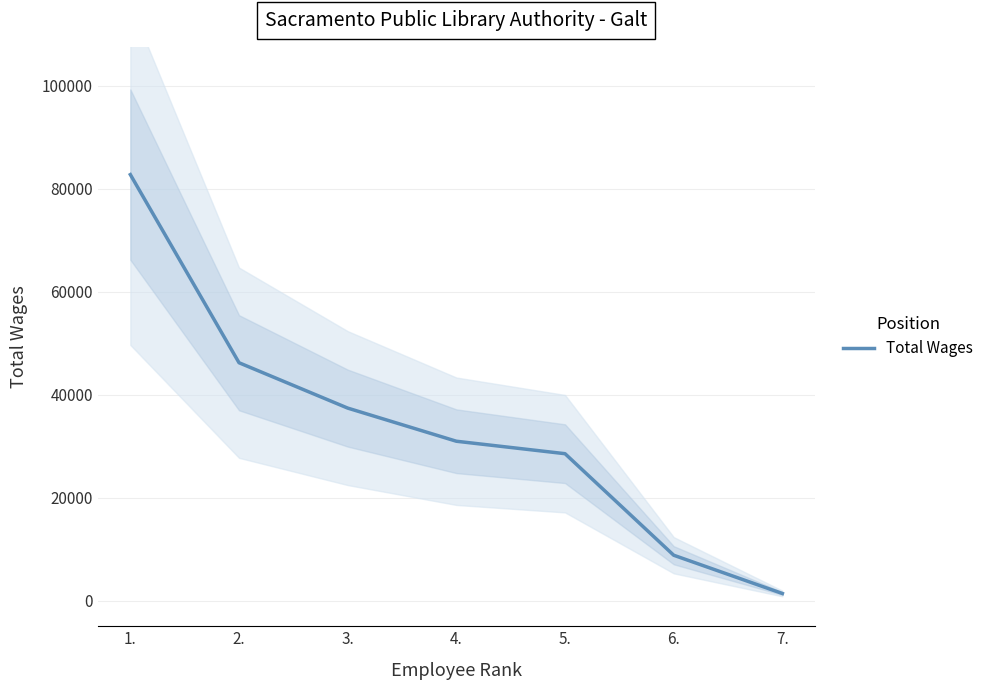

What is the difference between the second highest and second lowest values?

37407